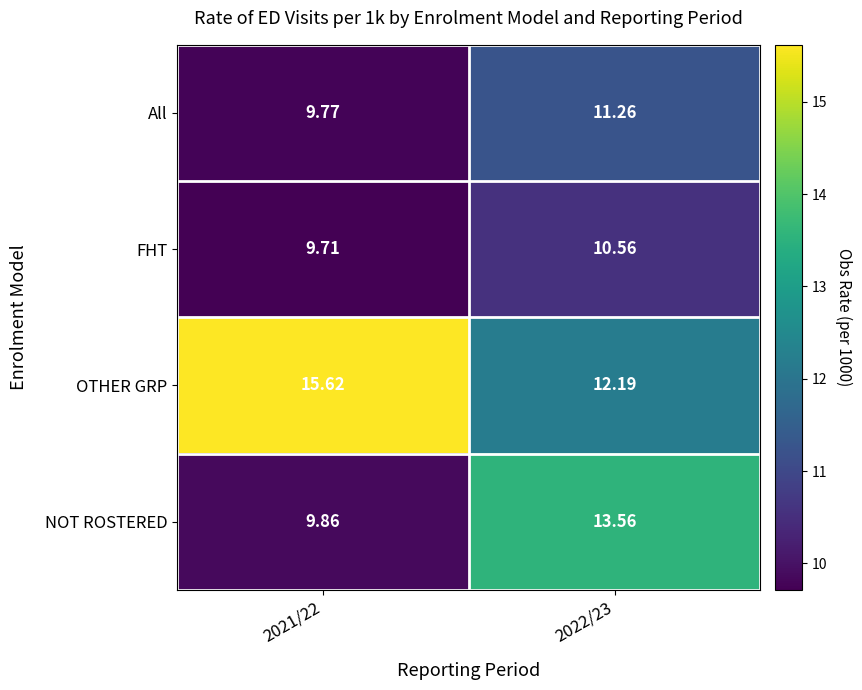

How many distinct data groups are displayed?

4